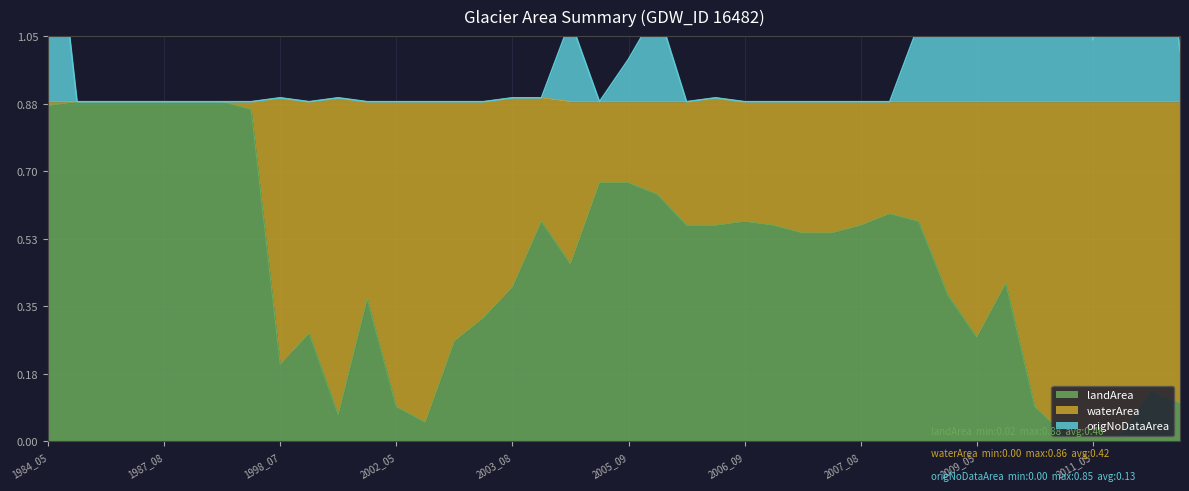

What is the maximum value for landArea?

0.9